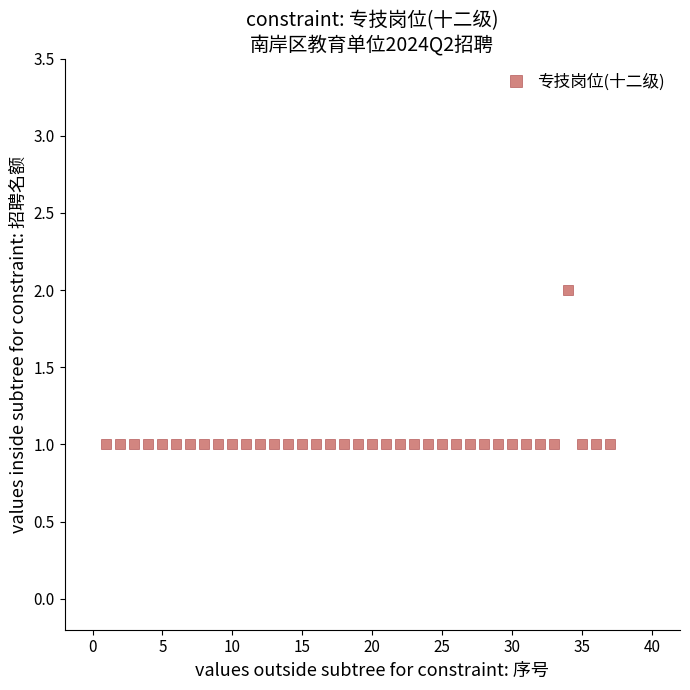

What is the range of X values (max minus min)?

36